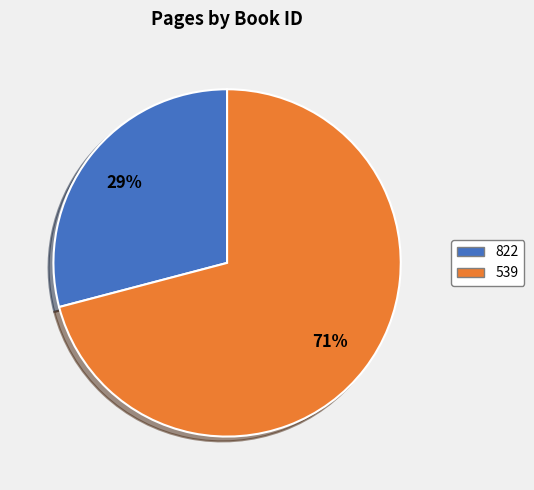

To the nearest percent, what percentage of the pie is 539?

71%